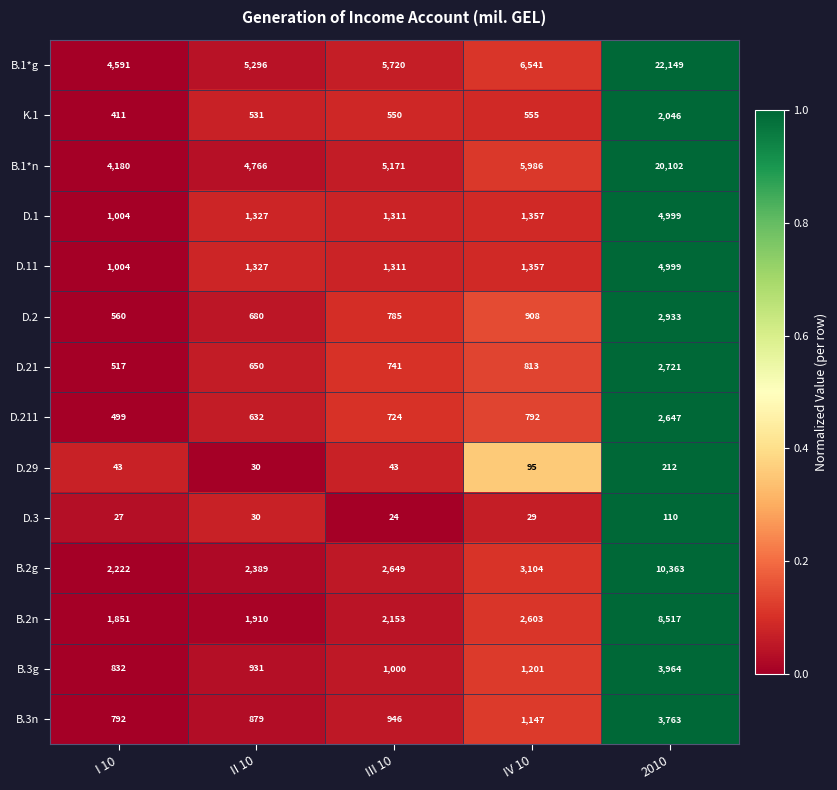

What is the total value across all series at II 10?

21378